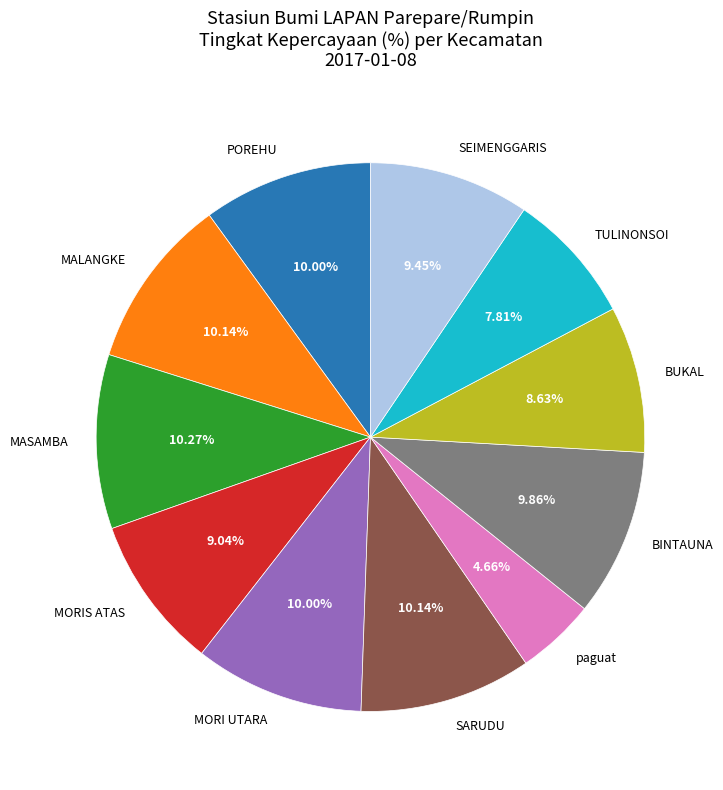

The MASAMBA slice represents 3% of the pie. True or false?

False